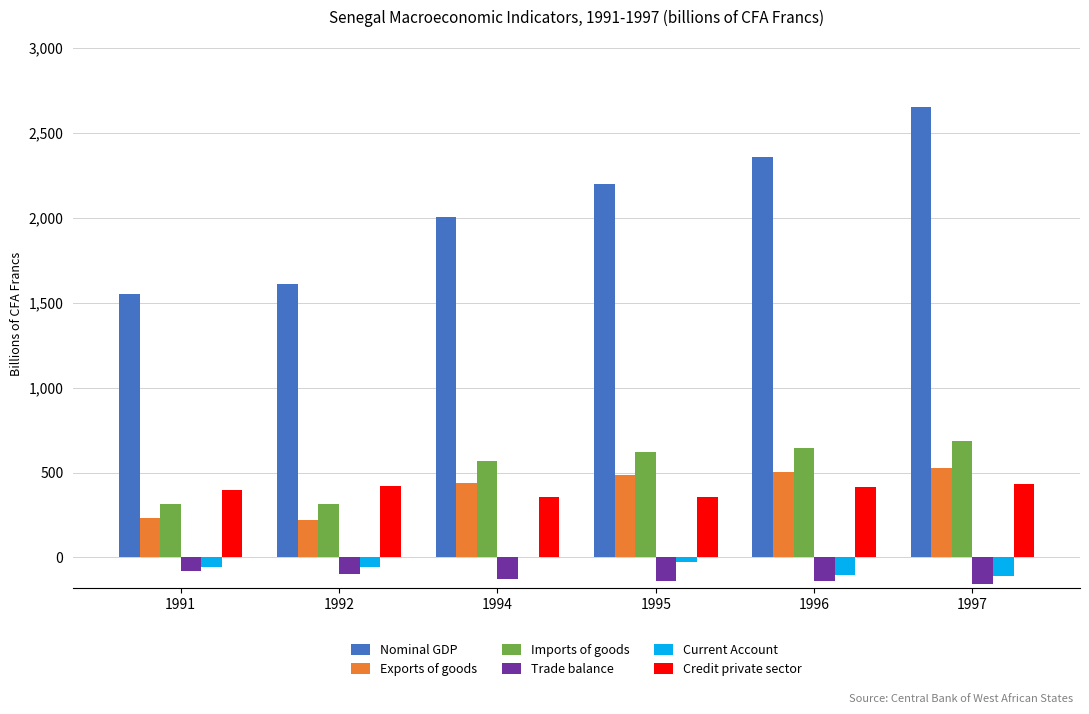

How many groups of bars are there?

6